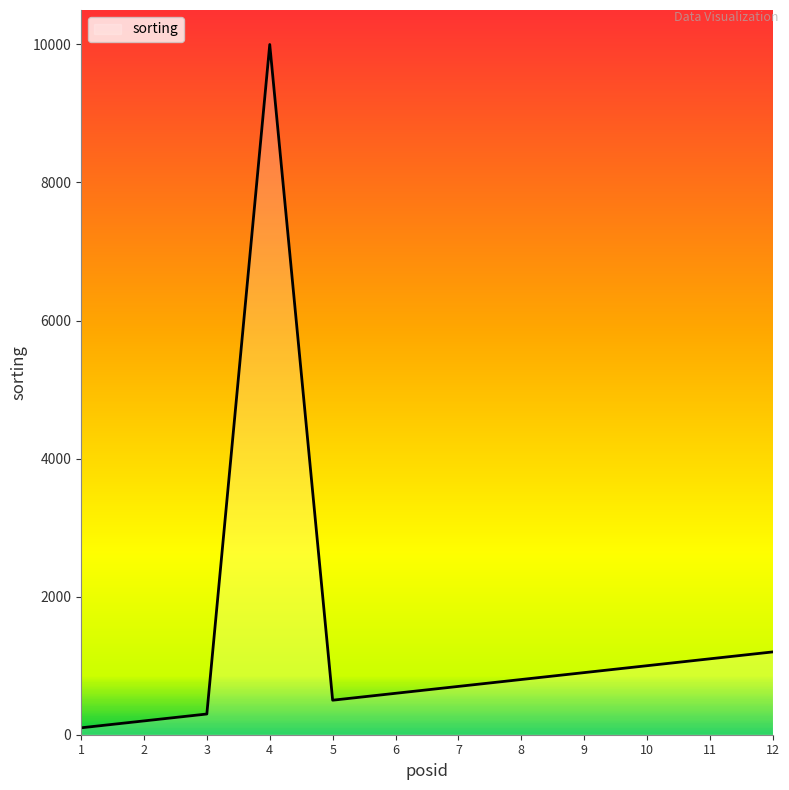

Read the value at 2, to the nearest 50.

200